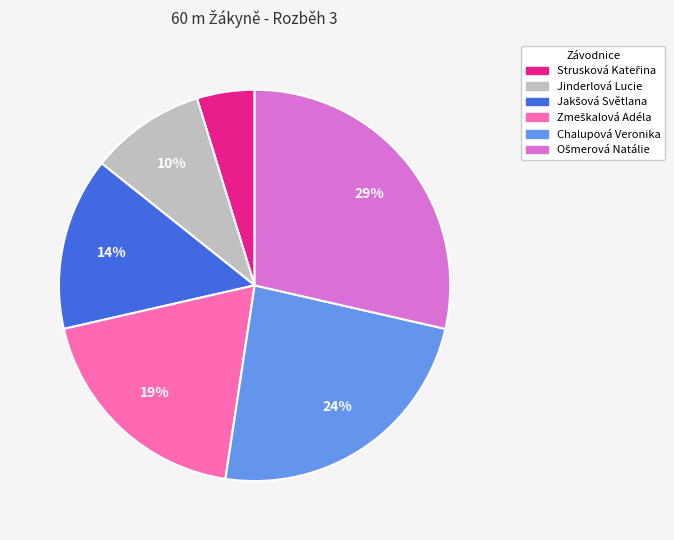

To the nearest percent, what is the average slice percentage?

17%